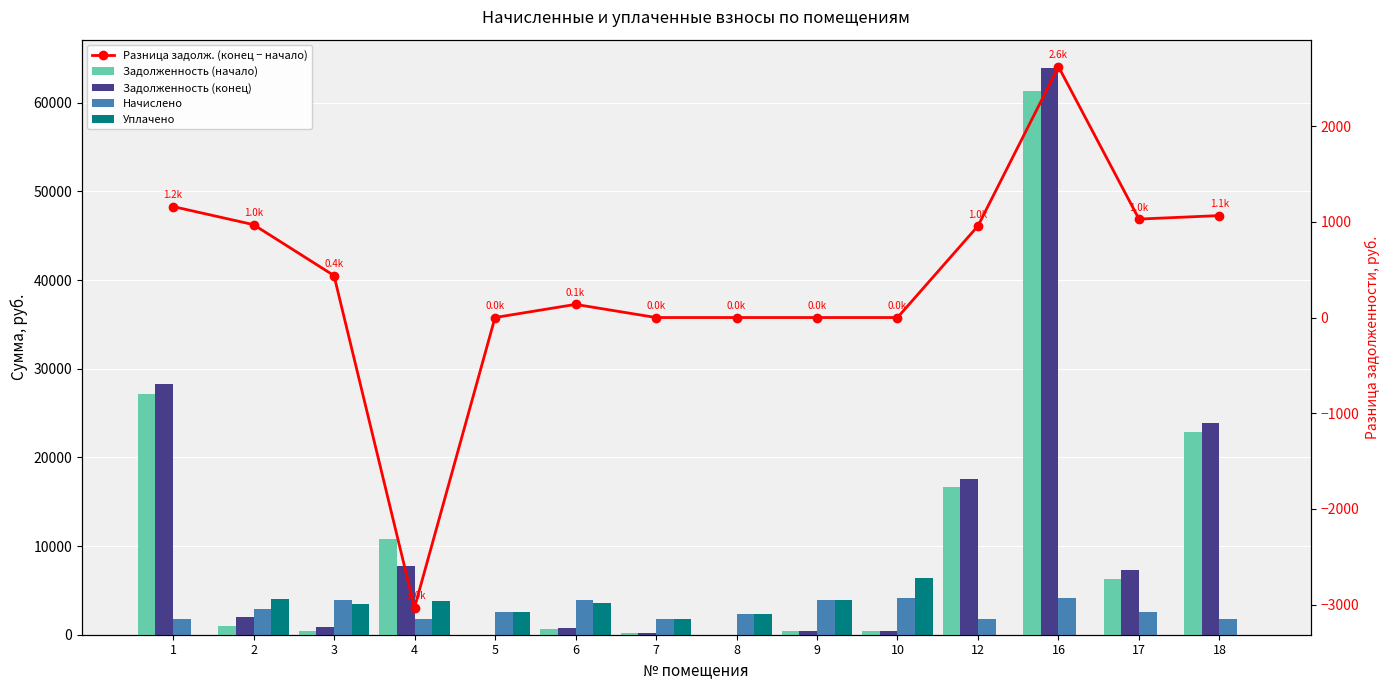

True or false: Задолженность (конец) has a value of 23932.8 at 18.

True